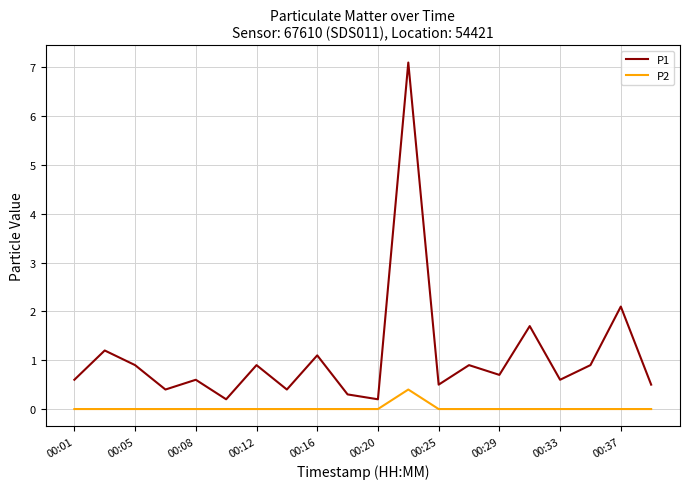

Rank the series by their maximum value, from highest to lowest.

P1, P2